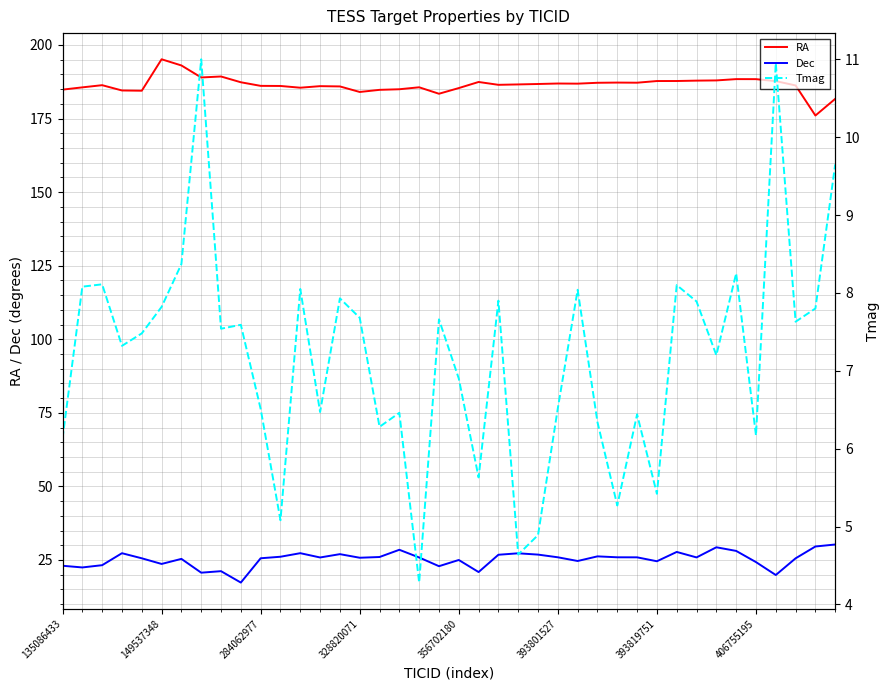

How many data points in Tmag are less than 7?

17